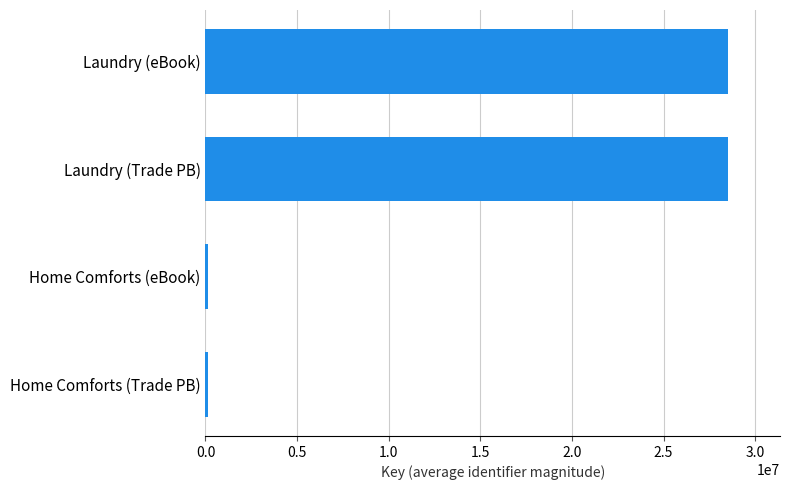

Which has a higher value, Laundry (Trade PB) or Home Comforts (Trade PB)?

Laundry (Trade PB)